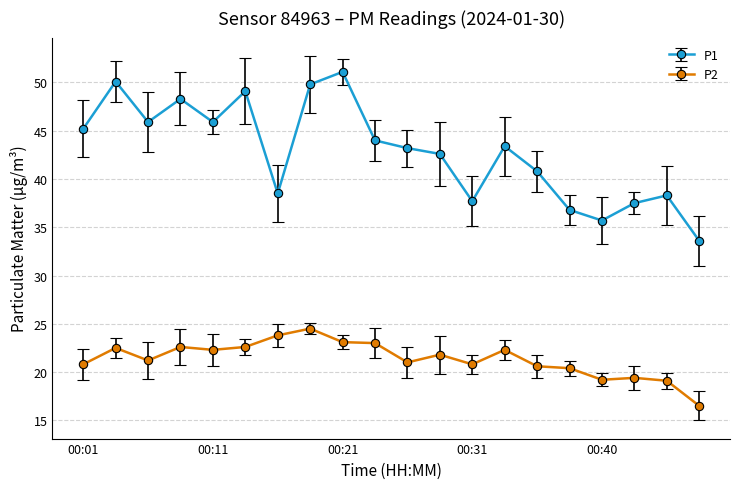

What is the difference between the second highest and second lowest values in the P1 series?

14.4